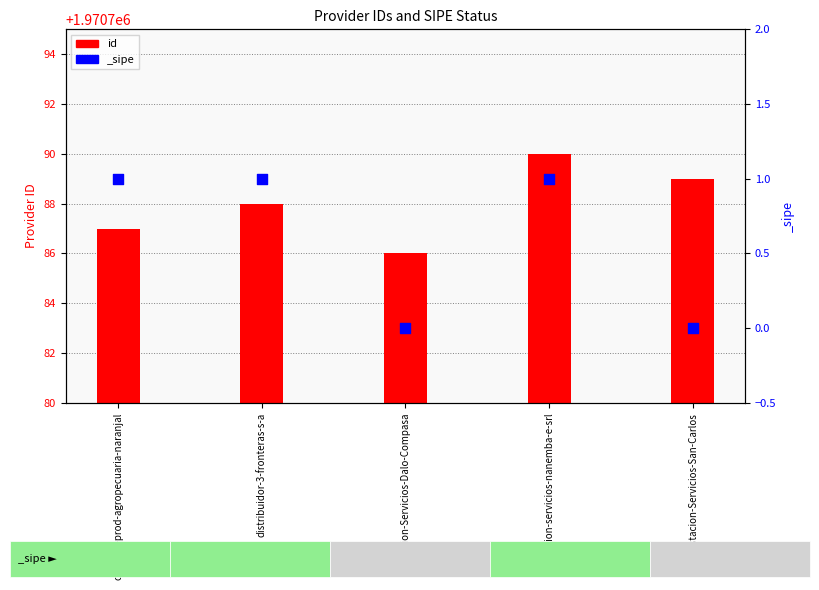

What is the change in value from distribuidor-3-fronteras-s-a to Estacion-Servicios-San-Carlos?

+1